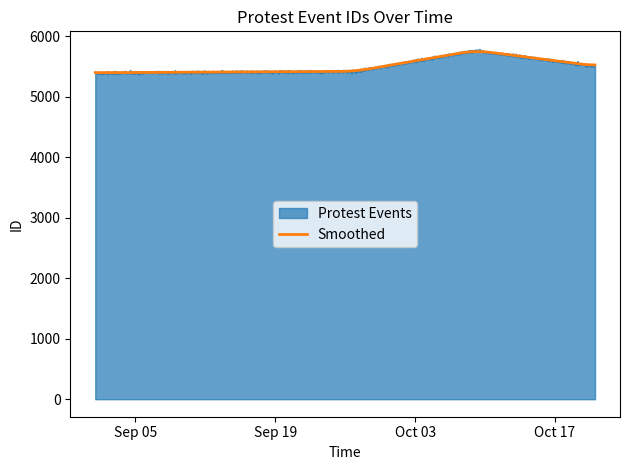

The value at 2017-09-26 is 3627. True or false?

False